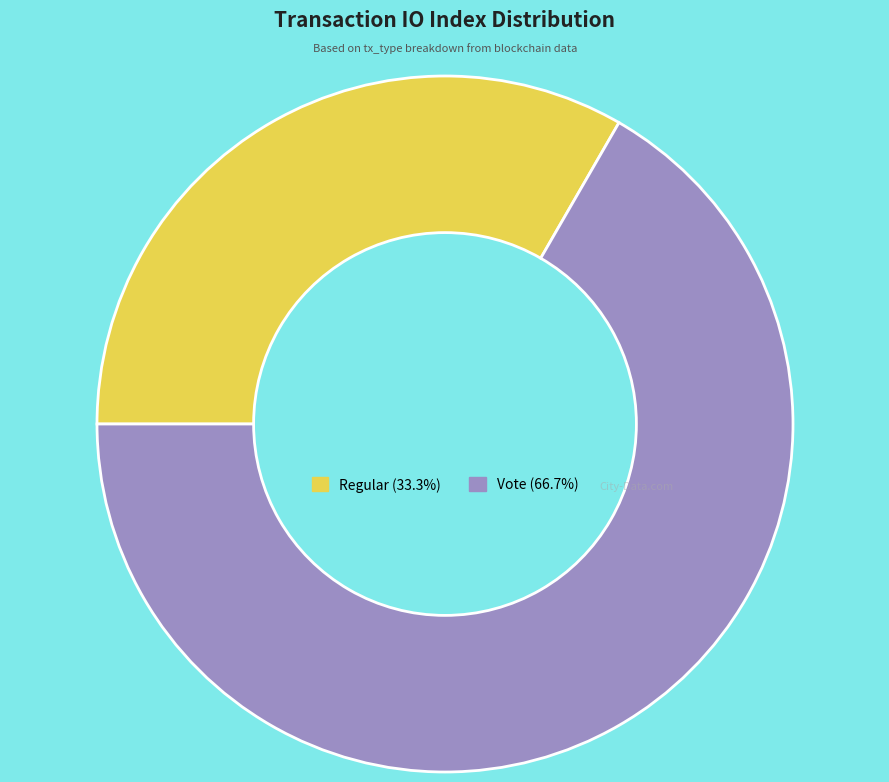

Is there any slice that represents more than half of the pie?

Yes